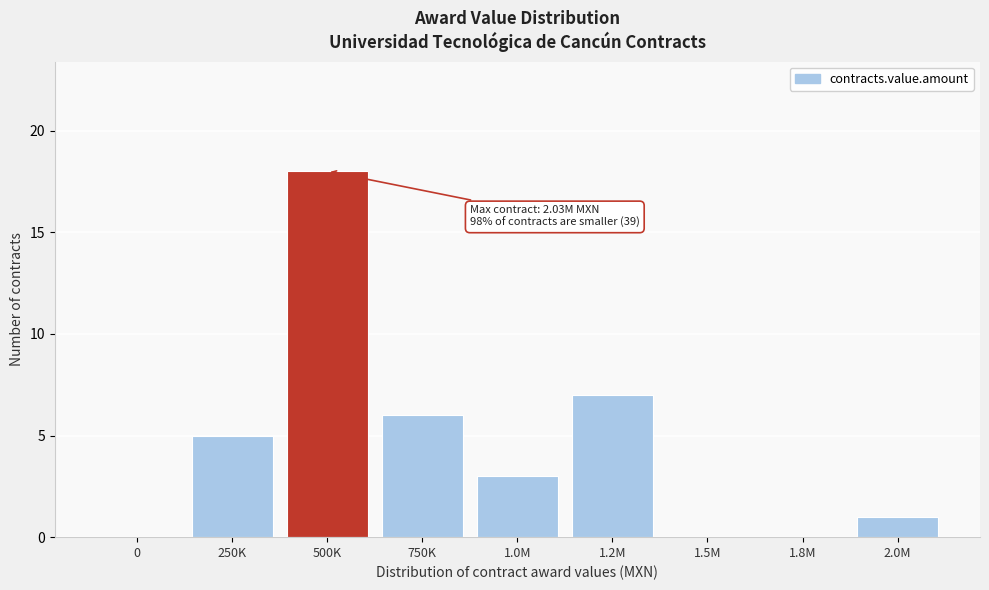

Reading left to right, transcribe all the data shown in this chart.

0=0	250K=5	500K=18	750K=6	1.0M=3	1.2M=7	1.5M=0	1.8M=0	2.0M=1